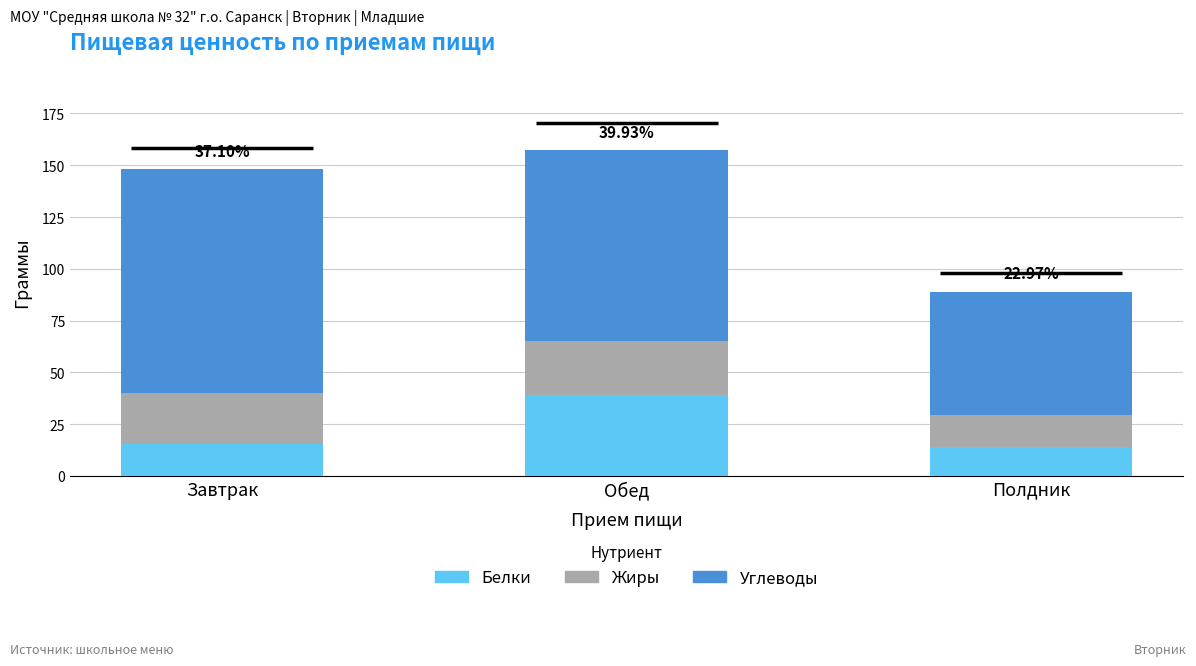

Reading left to right, list all the values displayed in this chart.

Белки: Завтрак=15.5	Обед=39.1	Полдник=13.8
Жиры: Завтрак=24.7	Обед=26.0	Полдник=15.7
Углеводы: Завтрак=107.8	Обед=92.3	Полдник=59.5